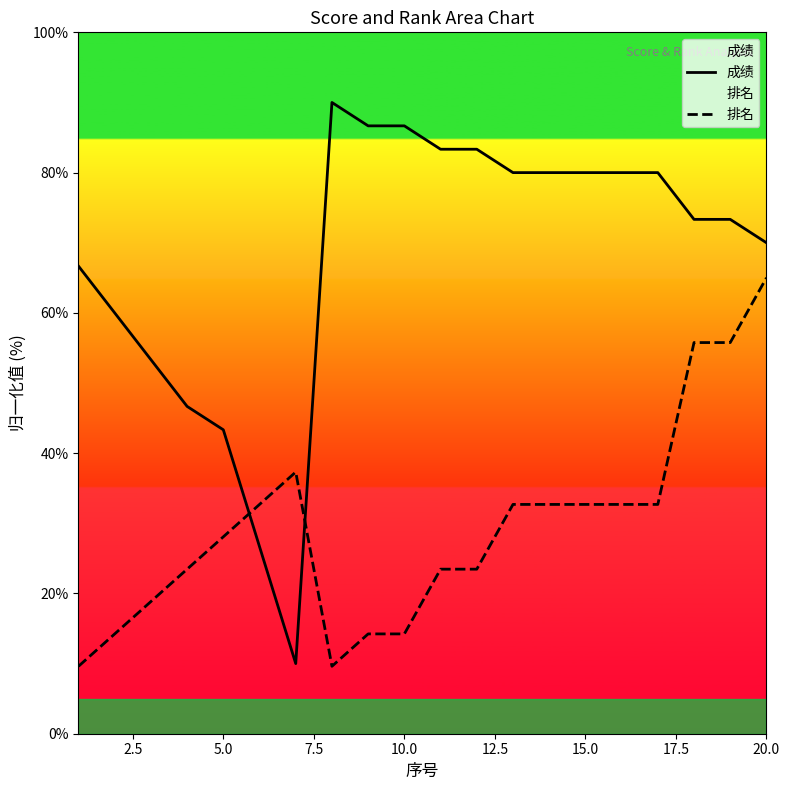

How many data points in 排名 are above 32?

10